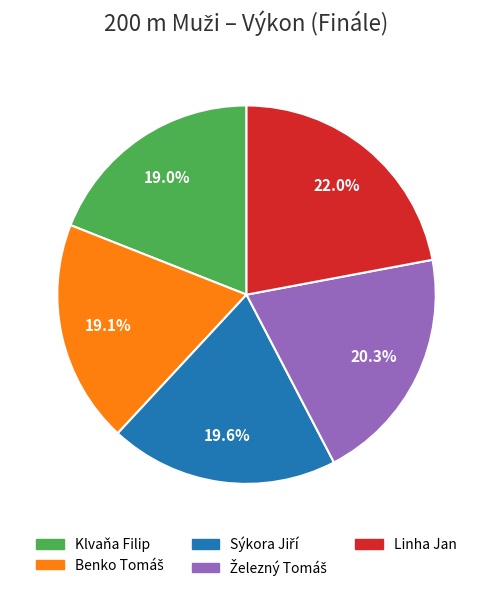

Which category has the biggest portion of the pie?

Linha Jan